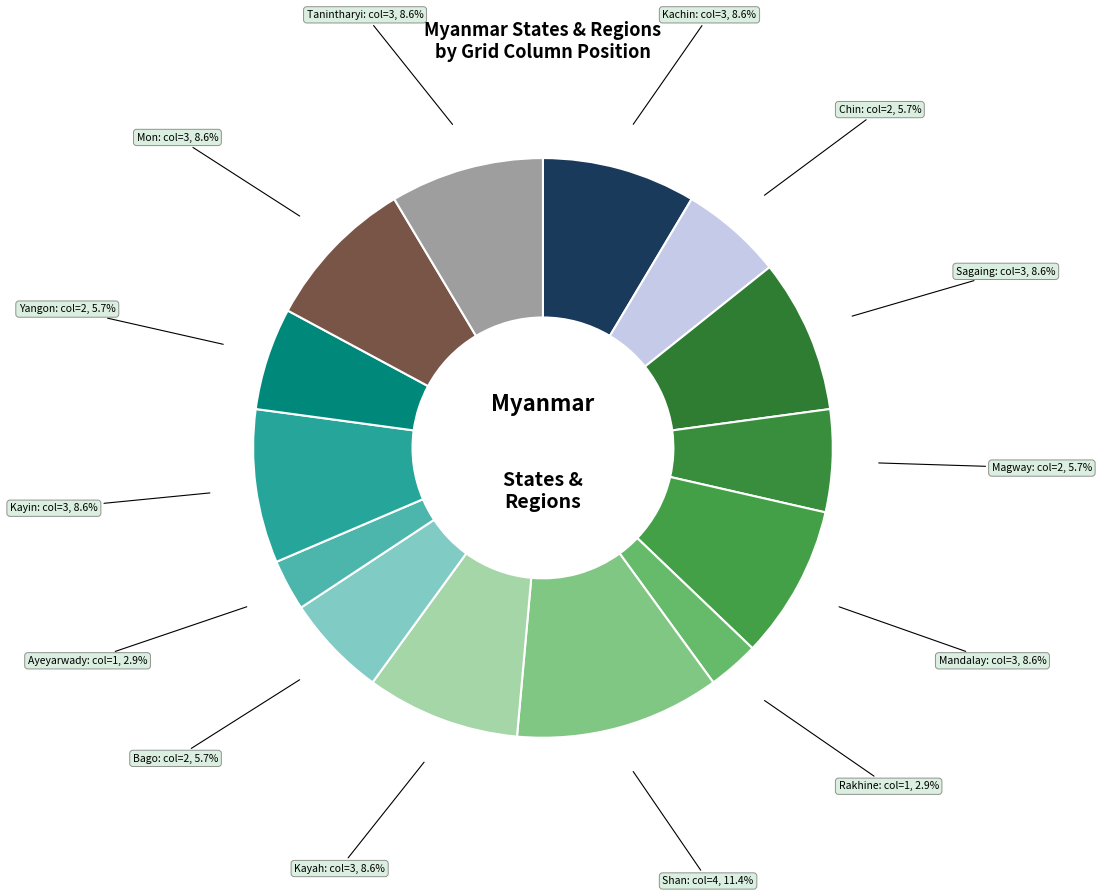

What percentage is NOT represented by Sagaing?

91.4%